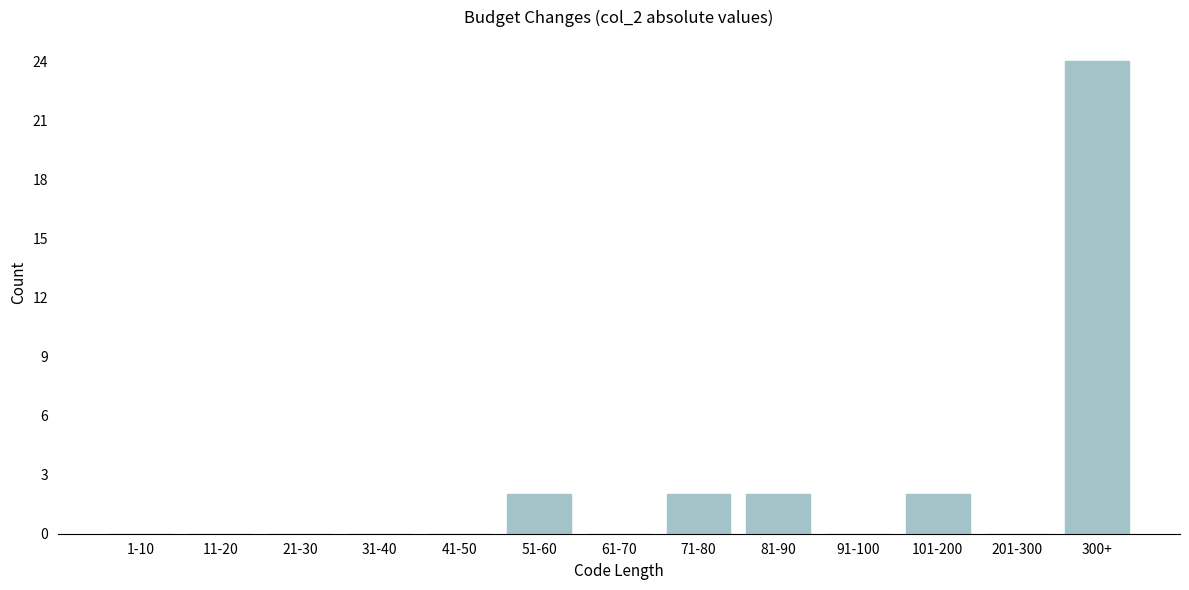

Reading right to left, list all the values displayed in this chart.

300+=24	201-300=0	101-200=2	91-100=0	81-90=2	71-80=2	61-70=0	51-60=2	41-50=0	31-40=0	21-30=0	11-20=0	1-10=0